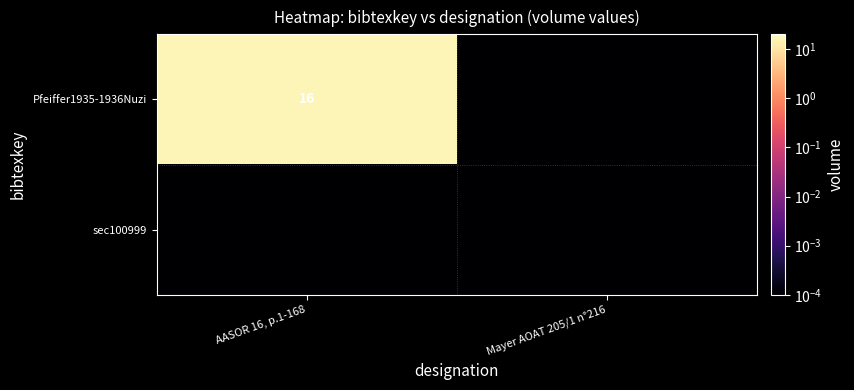

At which category is the sum across all series the highest?

AASOR 16, p.1-168